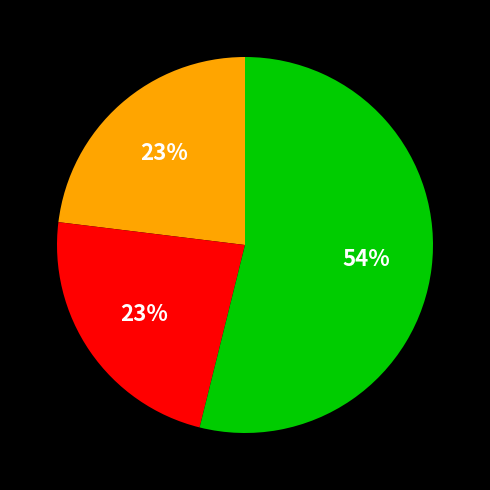

To the nearest percent, what is the difference between the largest and smallest slice percentages?

31%